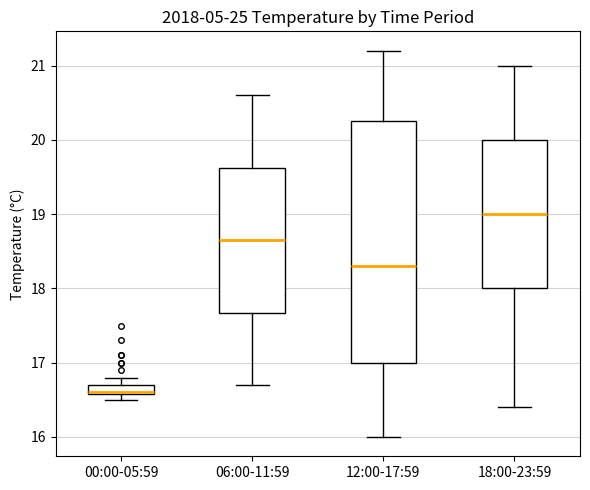

Which box has the highest median line?

18:00-23:59